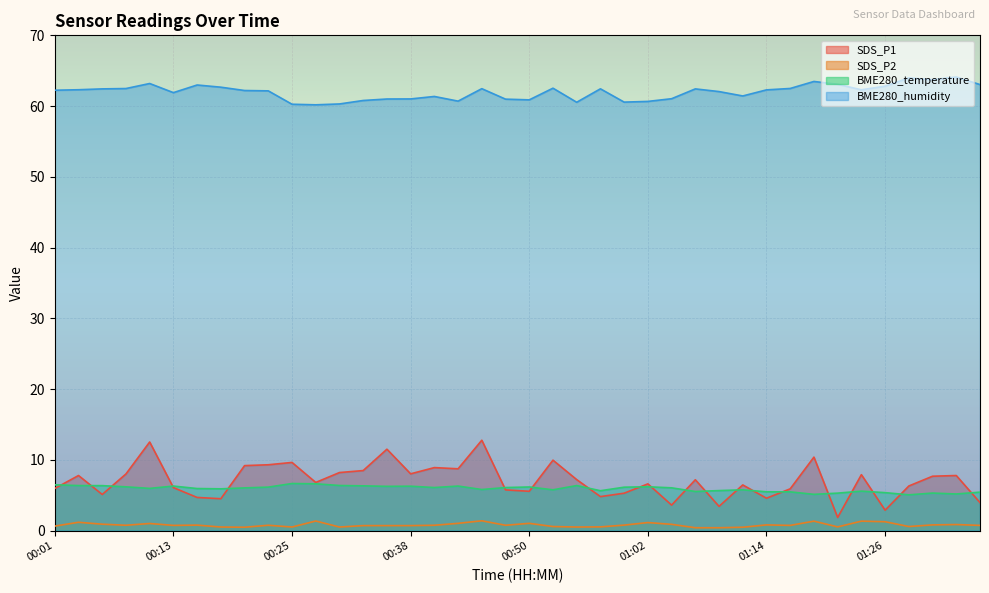

What is the label of the 23rd point from the left?

00:55